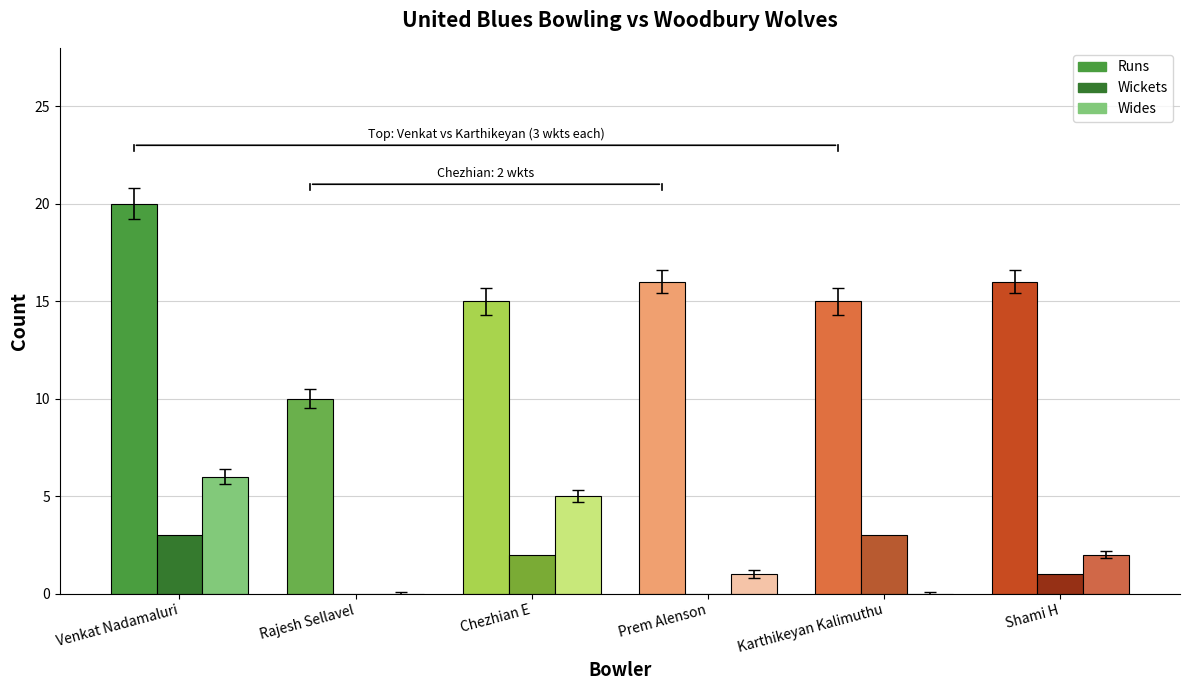

What is the sum of the Wides values at Venkat Nadamaluri and Shami H?

8